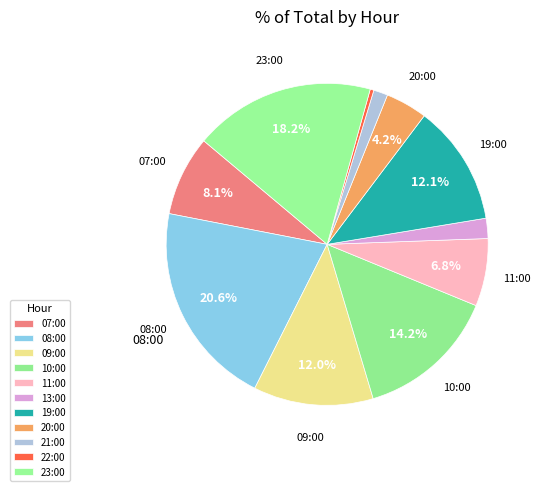

How many segments does this pie chart have?

11